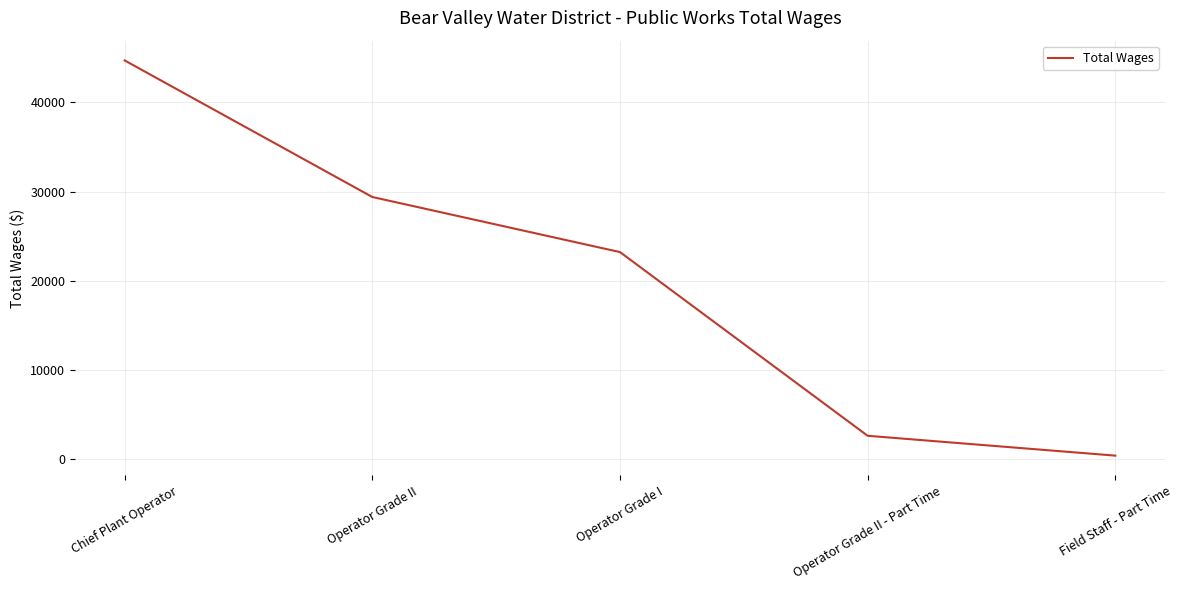

Reading left to right, extract all data points from this chart.

44684	29386	23215	2637	414